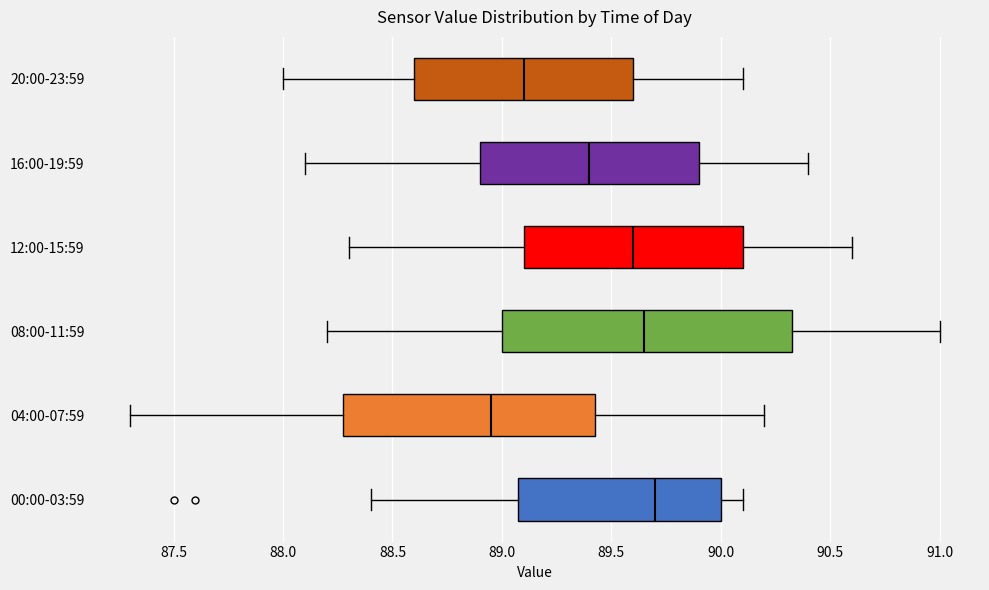

Which box is the widest, from its left edge to its right edge?

08:00-11:59